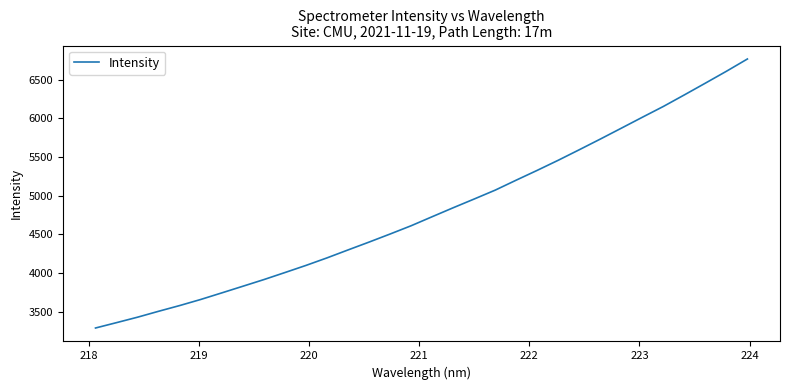

What is the greatest value displayed?

6767.5